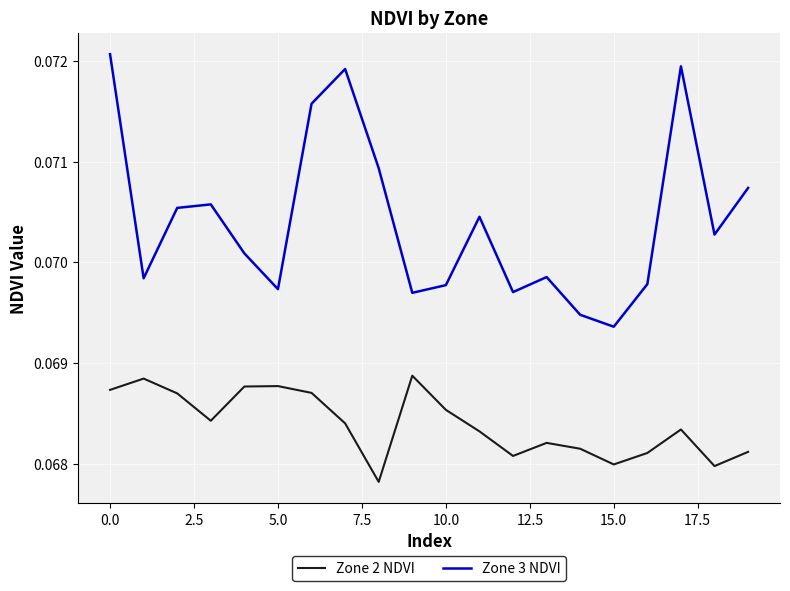

True or false: Zone 3 NDVI and Zone 2 NDVI cross at least once.

False